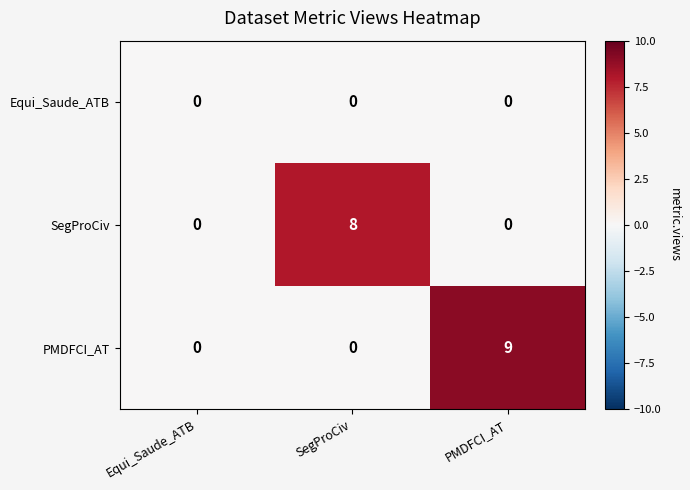

What is the difference between the maximum and minimum values in the PMDFCI_AT series?

9